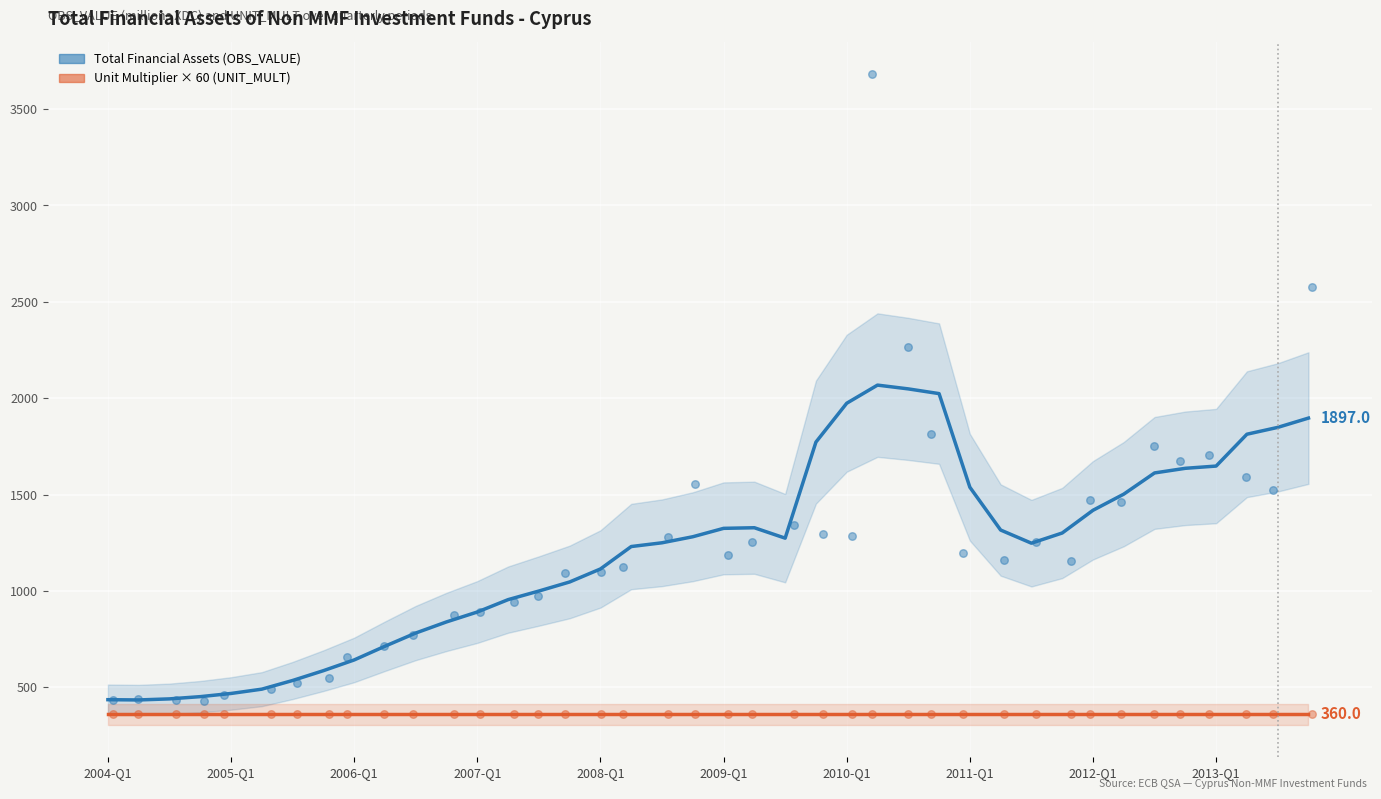

Which series reaches the minimum Y coordinate?

Unit Mult trend